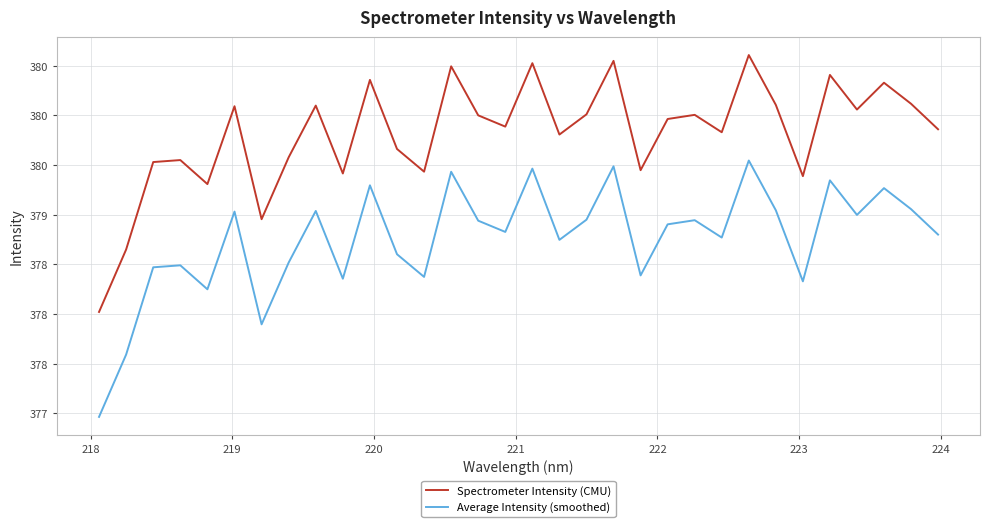

Does the chart display data point markers on the line(s)?

No